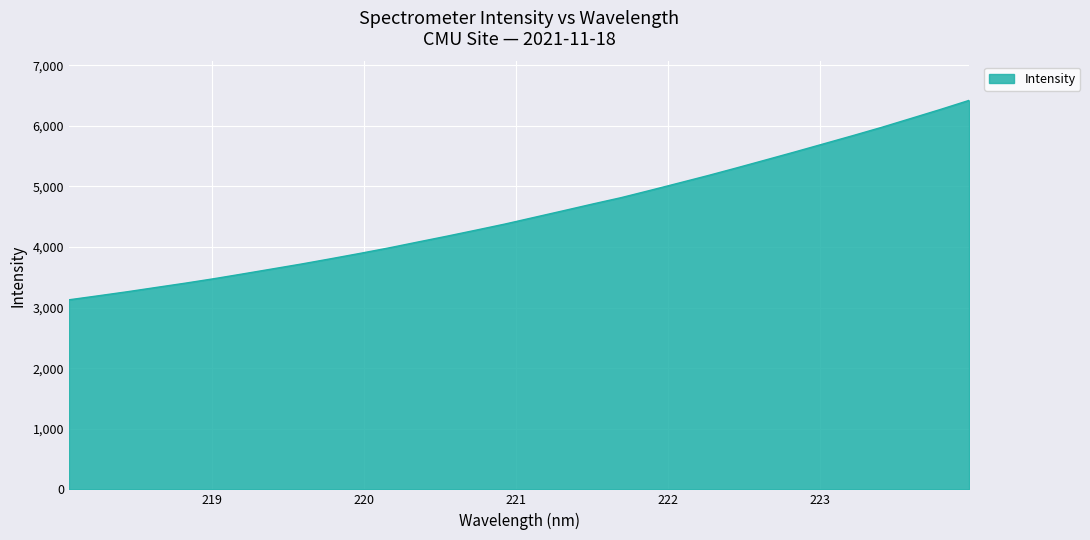

What is the minimum value shown in the chart?

3128.2